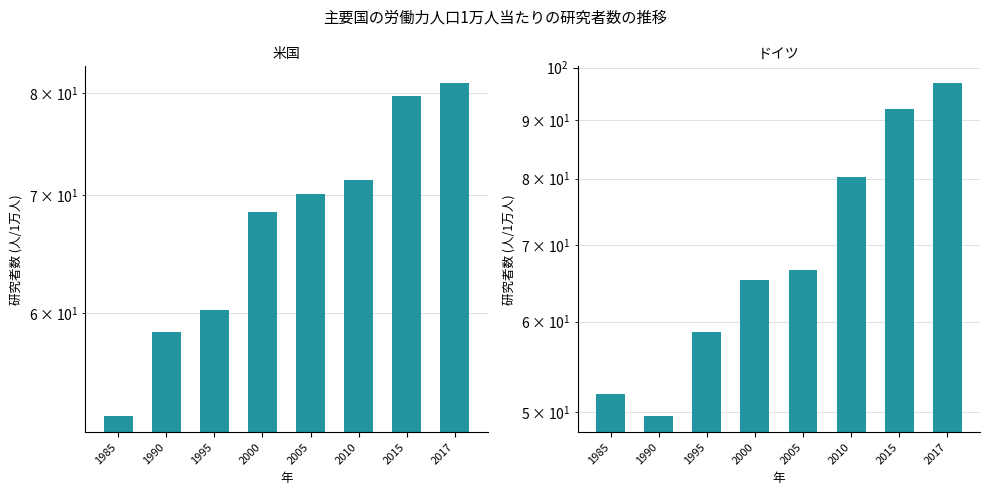

True or false: ドイツ has a value of 28.5 at 2005.

False